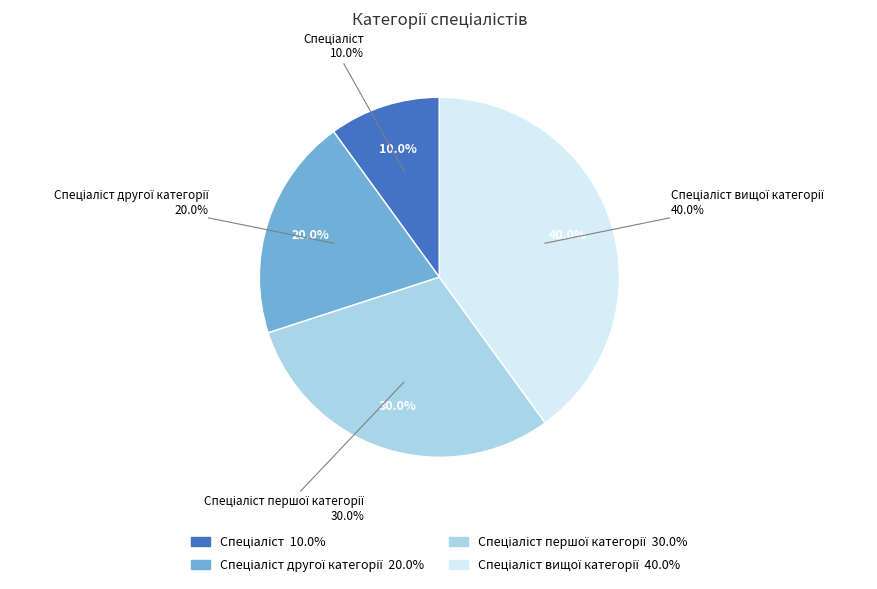

Is there any slice that represents more than half of the pie?

No